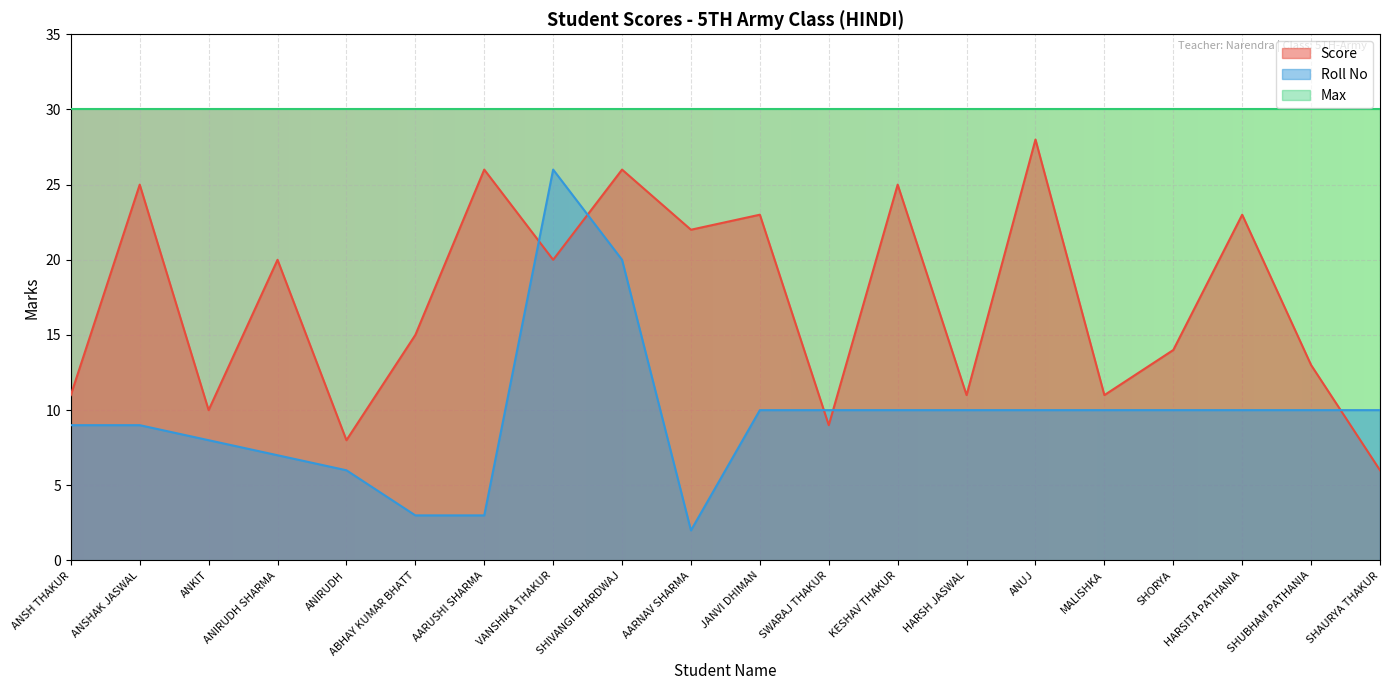

At JANVI DHIMAN, list the series in order from smallest to largest.

Roll No, Score, Max